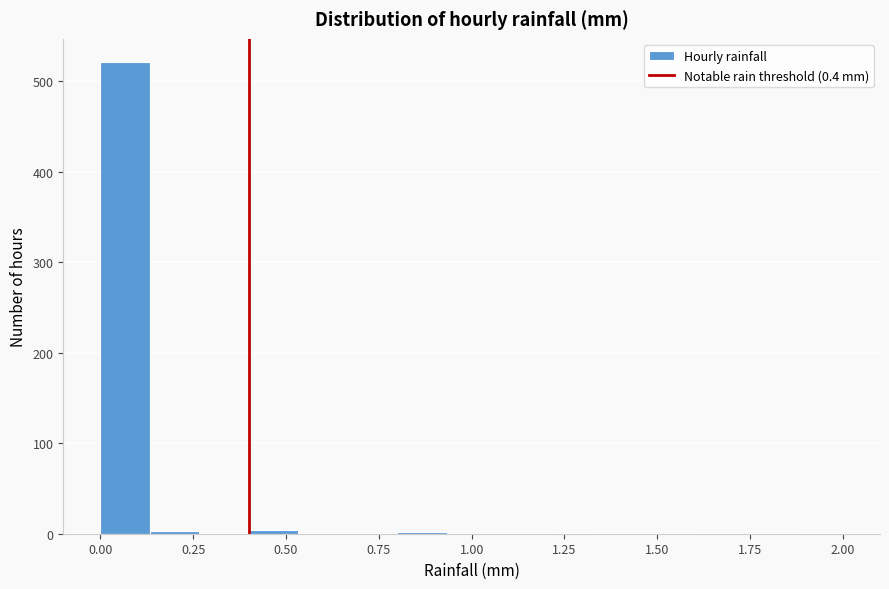

Read against the x-axis, roughly where is the centre of the tallest bar?

0.05